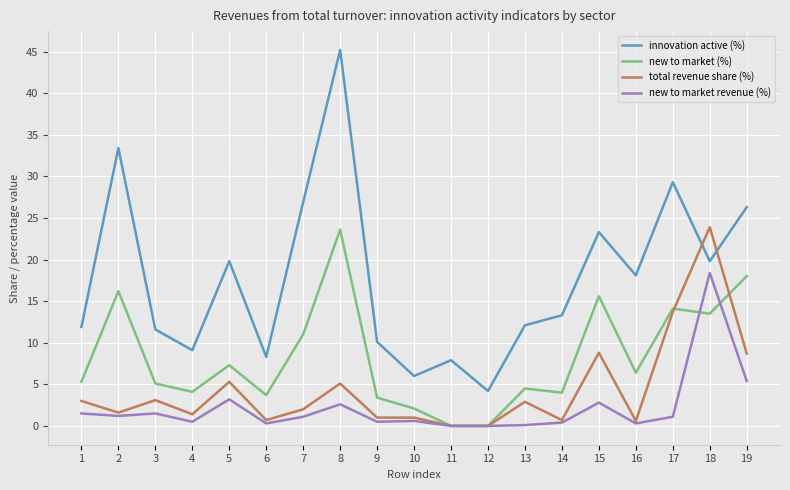

What are all the series names shown in the legend?

innovation active (%), new to market (%), total revenue share (%), new to market revenue (%)